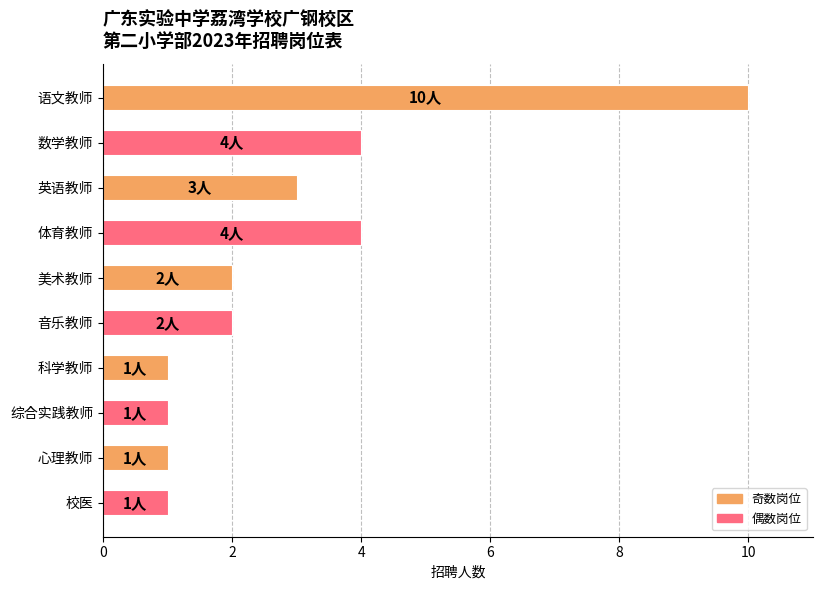

What is the change in value from 数学教师 to 校医?

-3